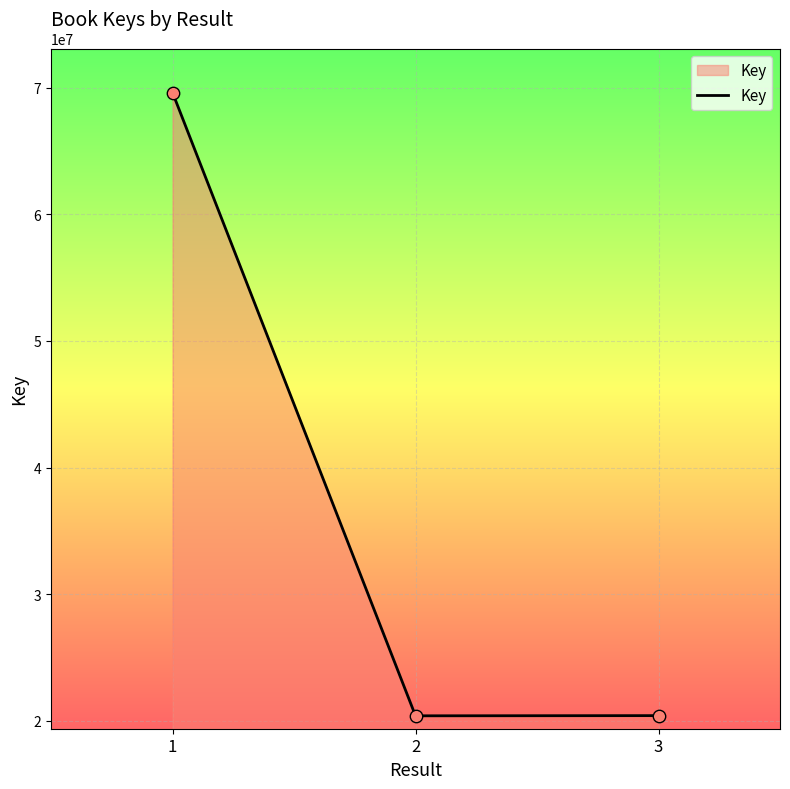

Between 1 and 2, which is larger?

1